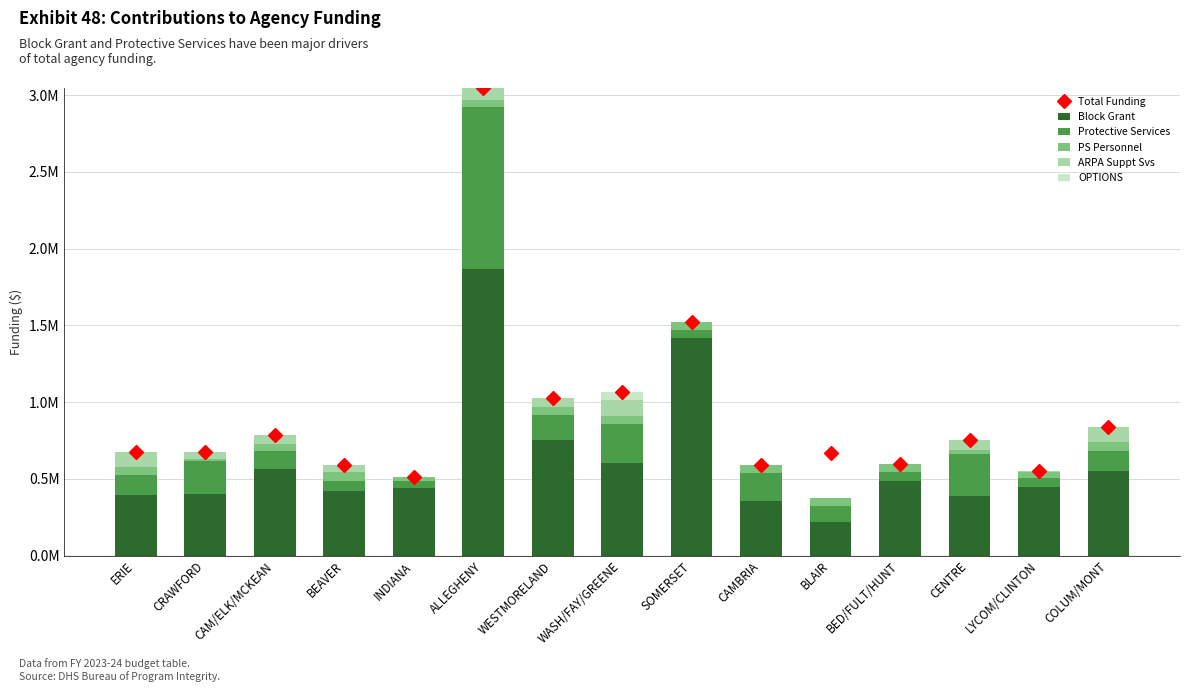

Reading right to left, transcribe all the data shown in this chart.

Total Funding: COLUM/MONT=836945	LYCOM/CLINTON=551404	CENTRE=752160	BED/FULT/HUNT=599434	BLAIR=670341	CAMBRIA=589727	SOMERSET=1521022	WASH/FAY/GREENE=1063082	WESTMORELAND=1027687	ALLEGHENY=3048725	INDIANA=514229	BEAVER=591862	CAM/ELK/MCKEAN=785486	CRAWFORD=675555	ERIE=673519
Block Grant: COLUM/MONT=549018	LYCOM/CLINTON=444398	CENTRE=385387	BED/FULT/HUNT=485156	BLAIR=216064	CAMBRIA=358494	SOMERSET=1418724	WASH/FAY/GREENE=601984	WESTMORELAND=754596	ALLEGHENY=1865999	INDIANA=438640	BEAVER=418134	CAM/ELK/MCKEAN=563316	CRAWFORD=404088	ERIE=391871
Protective Services: COLUM/MONT=133815	LYCOM/CLINTON=61641	CENTRE=277973	BED/FULT/HUNT=60084	BLAIR=105395	CAMBRIA=177039	SOMERSET=48104	WASH/FAY/GREENE=254904	WESTMORELAND=160209	ALLEGHENY=1056396	INDIANA=44394	BEAVER=69534	CAM/ELK/MCKEAN=120196	CRAWFORD=209984	ERIE=130651
PS Personnel: COLUM/MONT=54194	LYCOM/CLINTON=40000	CENTRE=23800	BED/FULT/HUNT=54194	BLAIR=54194	CAMBRIA=54194	SOMERSET=54194	WASH/FAY/GREENE=54194	WESTMORELAND=54194	ALLEGHENY=46330	INDIANA=31195	BEAVER=54194	CAM/ELK/MCKEAN=45622	CRAWFORD=12275	ERIE=53997
ARPA Suppt Svs: COLUM/MONT=99918	LYCOM/CLINTON=5365	CENTRE=65000	BED/FULT/HUNT=0	BLAIR=0	CAMBRIA=0	SOMERSET=0	WASH/FAY/GREENE=100000	WESTMORELAND=58688	ALLEGHENY=80000	INDIANA=0	BEAVER=50000	CAM/ELK/MCKEAN=56352	CRAWFORD=49208	ERIE=97000
OPTIONS: COLUM/MONT=0	LYCOM/CLINTON=0	CENTRE=0	BED/FULT/HUNT=0	BLAIR=0	CAMBRIA=0	SOMERSET=0	WASH/FAY/GREENE=52000	WESTMORELAND=0	ALLEGHENY=0	INDIANA=0	BEAVER=0	CAM/ELK/MCKEAN=0	CRAWFORD=0	ERIE=0